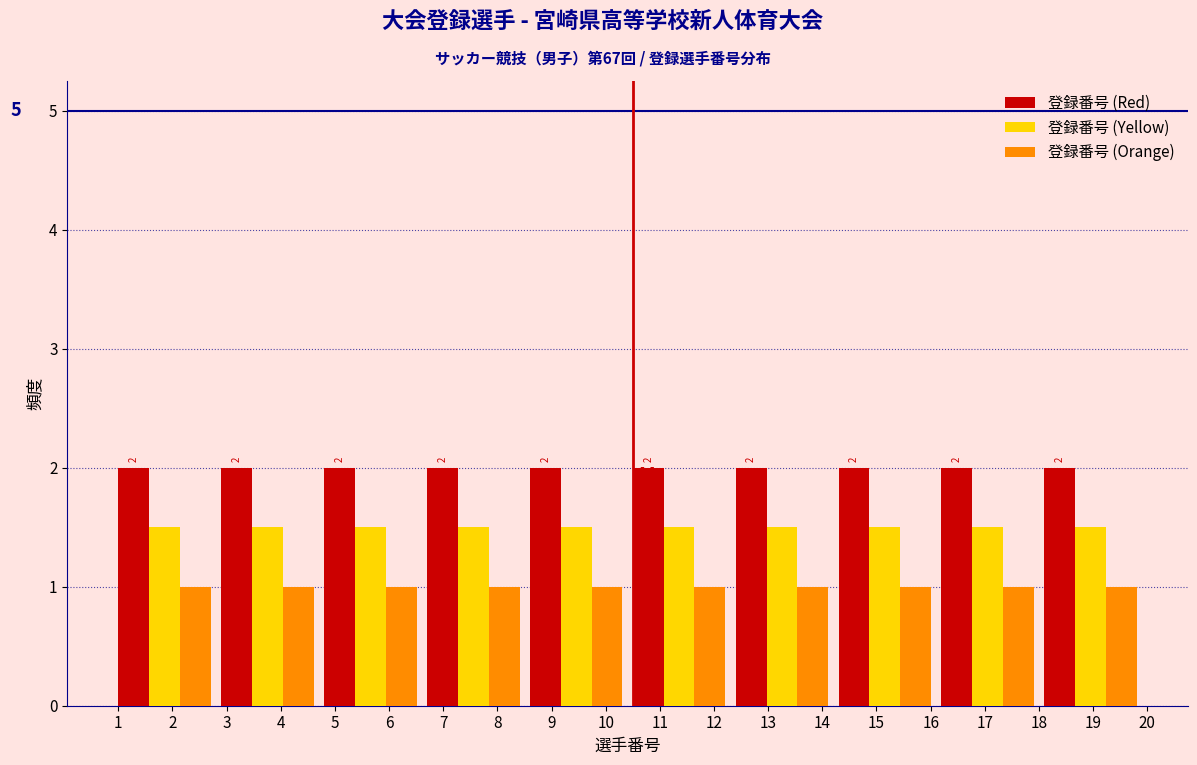

What is the sum of all 登録番号 (Orange) values?

10.0